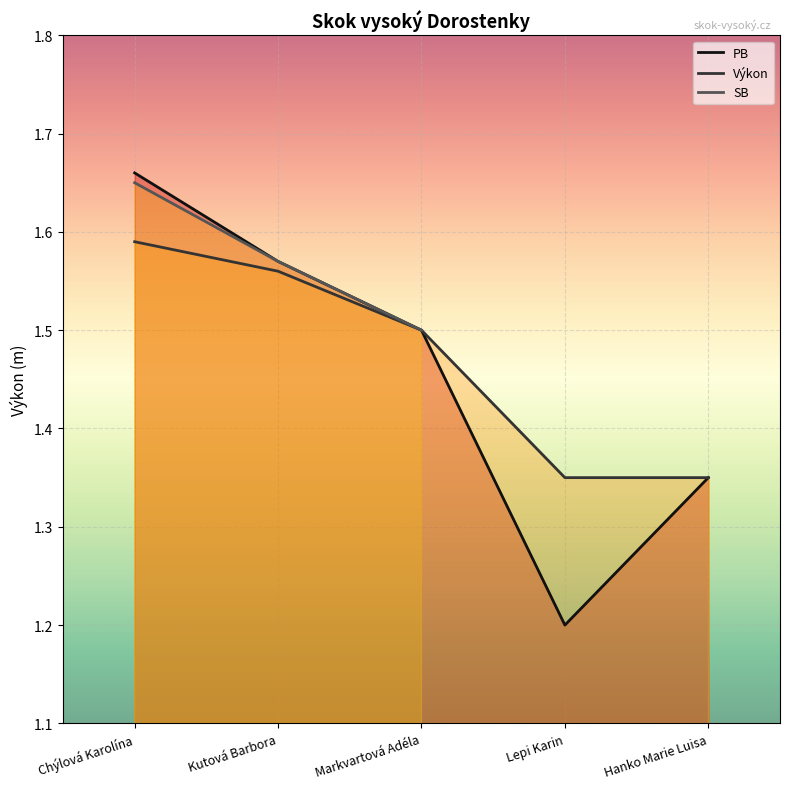

What is the label of the 4th point from the left?

Lepi Karin